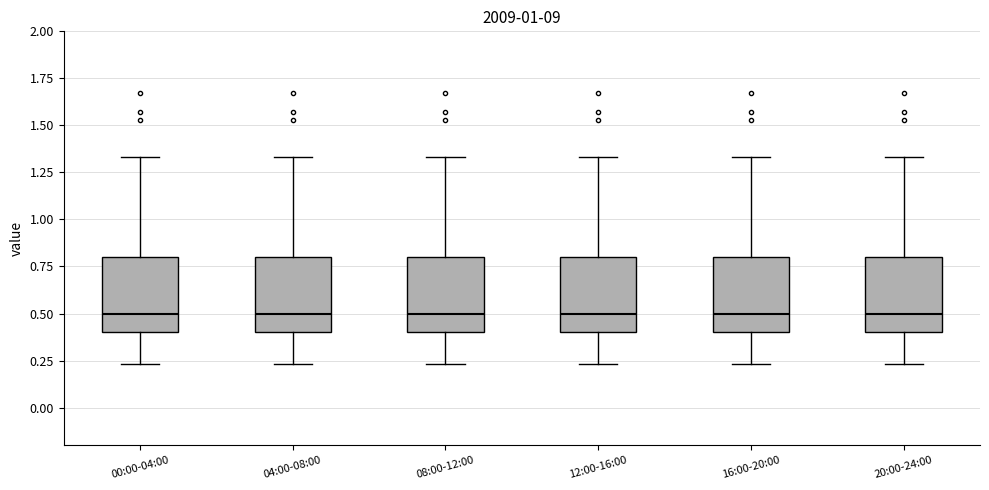

Reading left to right, read every box against the y-axis: the position of its median line, the range the box covers, and the ends of its whiskers. The values are not printed on the chart, so give them approximately, as read against the axis.

00:00-04:00: median 0.50, box 0.40 to 0.80, whiskers 0.25 to 1.35
04:00-08:00: median 0.50, box 0.40 to 0.80, whiskers 0.25 to 1.35
08:00-12:00: median 0.50, box 0.40 to 0.80, whiskers 0.25 to 1.35
12:00-16:00: median 0.50, box 0.40 to 0.80, whiskers 0.25 to 1.35
16:00-20:00: median 0.50, box 0.40 to 0.80, whiskers 0.25 to 1.35
20:00-24:00: median 0.50, box 0.40 to 0.80, whiskers 0.25 to 1.35